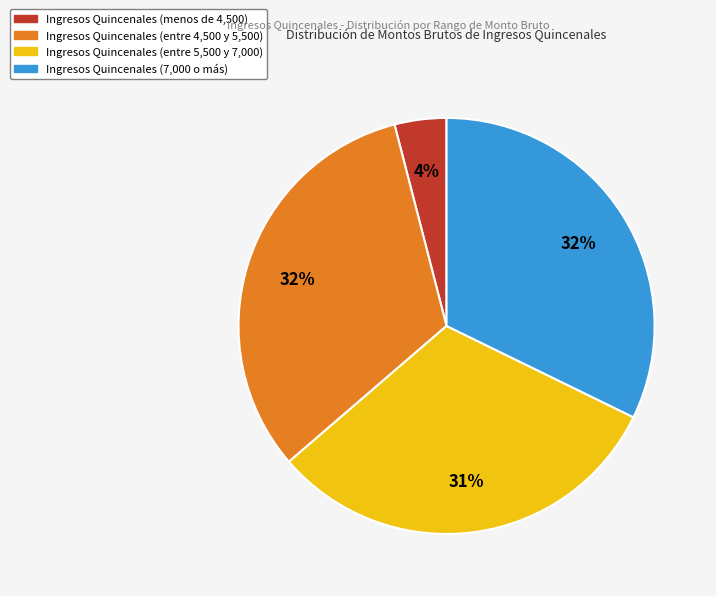

To the nearest percent, what is the difference between the largest and smallest slice percentages?

28%